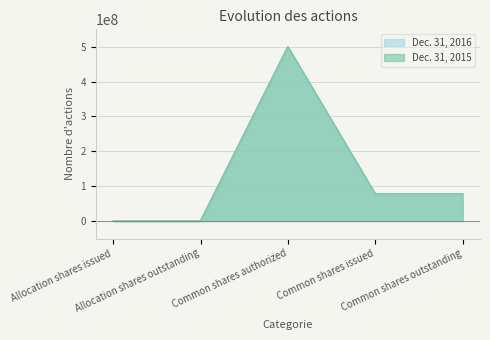

What is the maximum value shown in the chart?

500000000